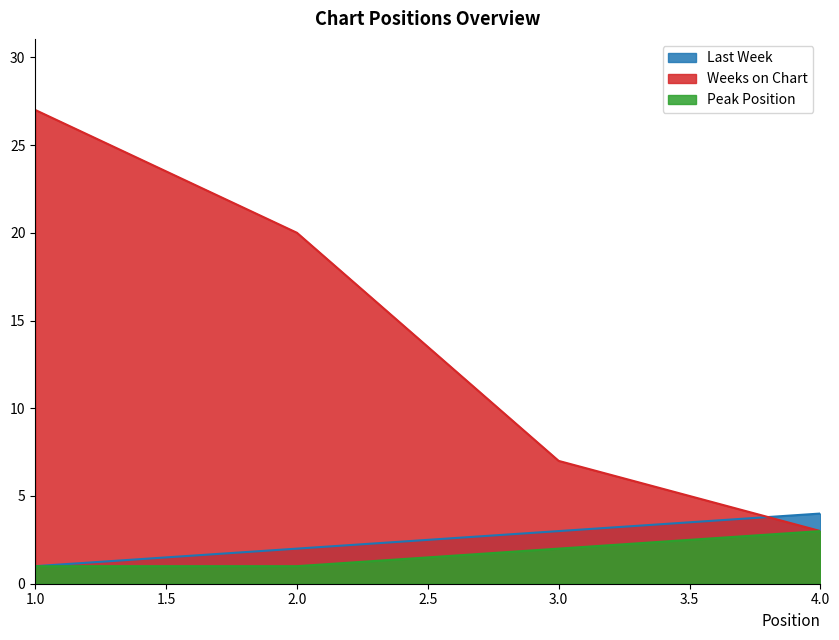

What is the total value across all series at 1.0?

29